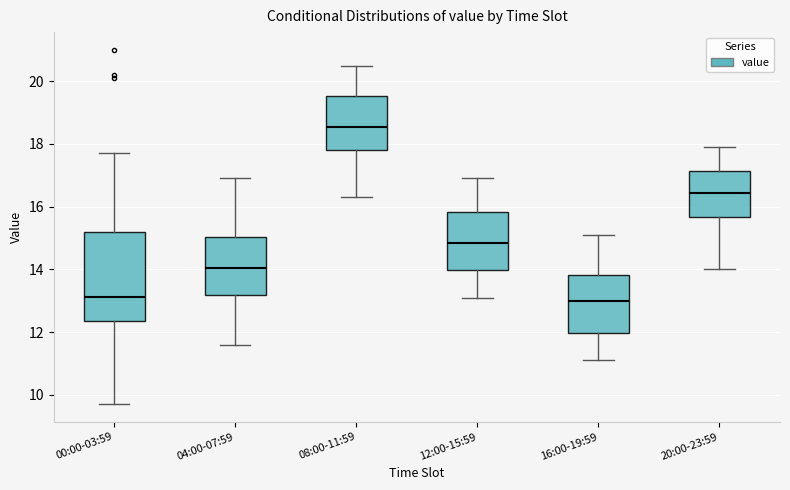

Which box has the highest median line?

08:00-11:59